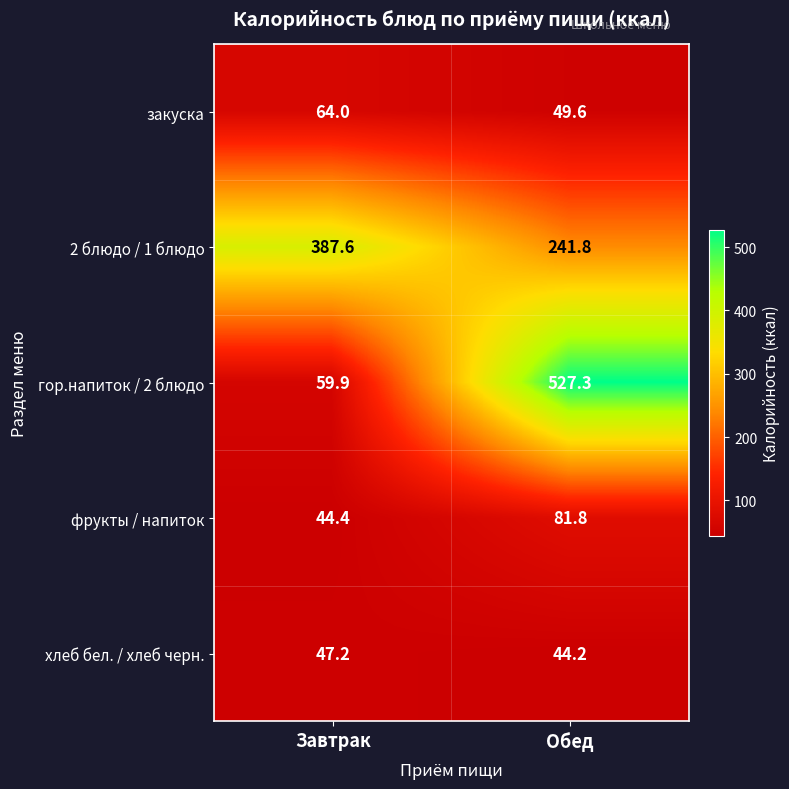

Between Завтрак and Обед, which series saw the biggest shift?

гор.напиток / 2 блюдо